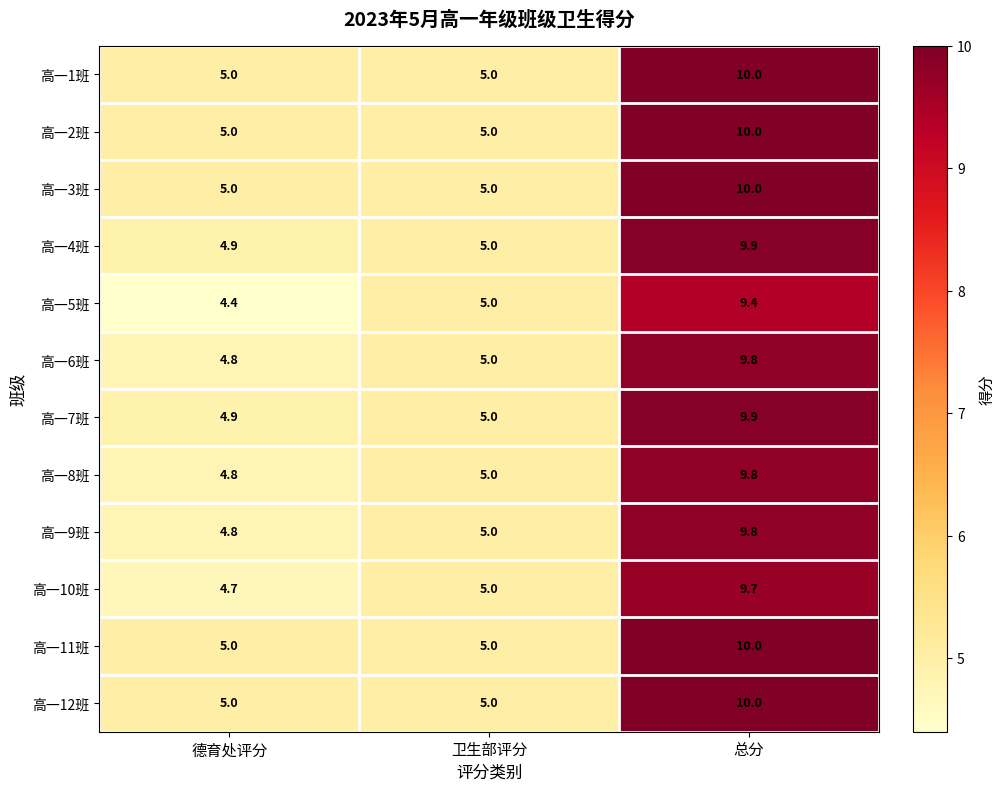

Where is 高一9班 nearest to the value 7?

卫生部评分